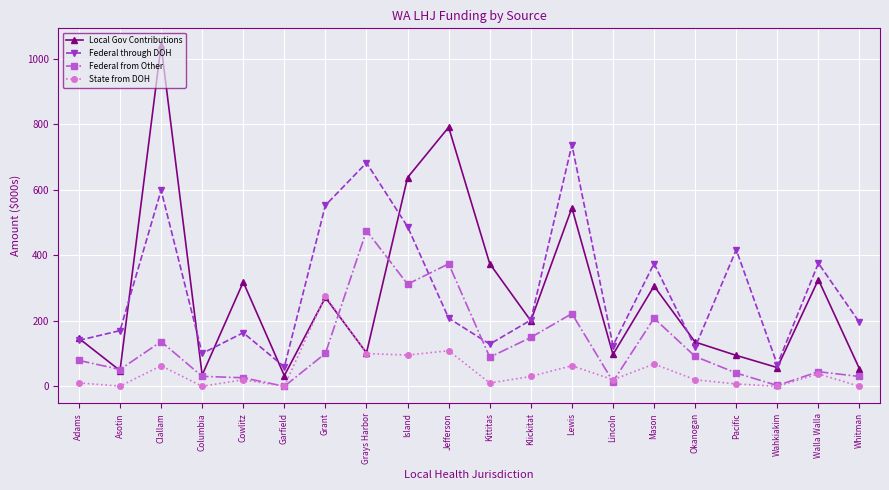

What is the difference between the highest and lowest values at Columbia?

100.3